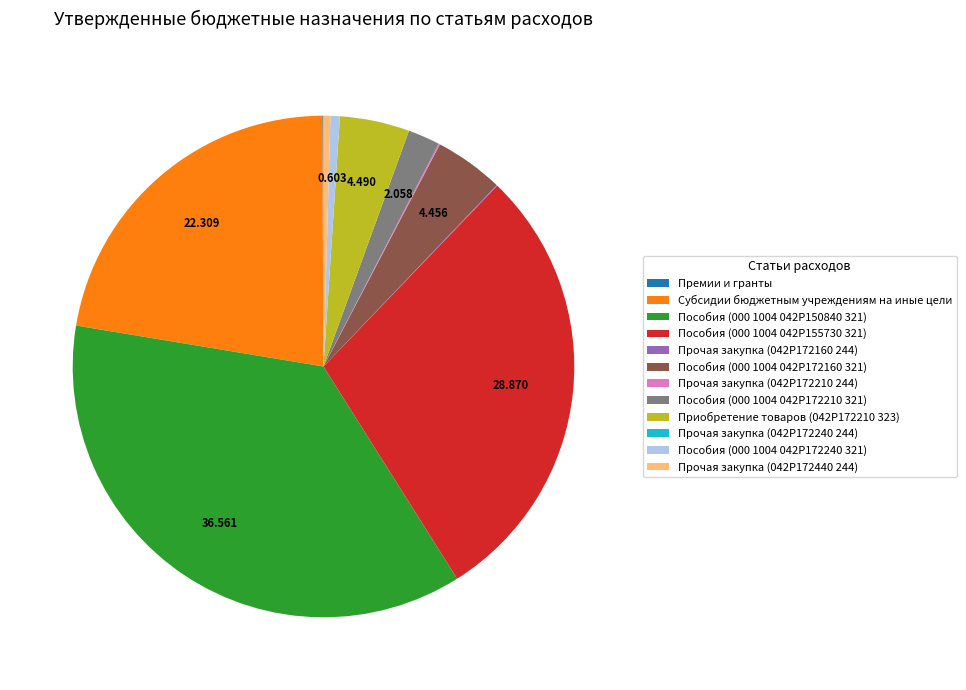

Is there a majority slice in this chart?

No